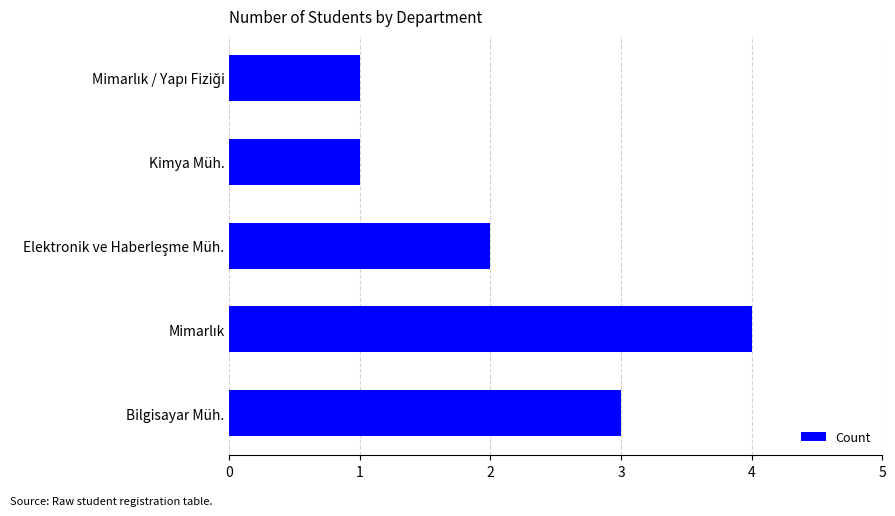

What is the difference between the maximum and minimum values?

3